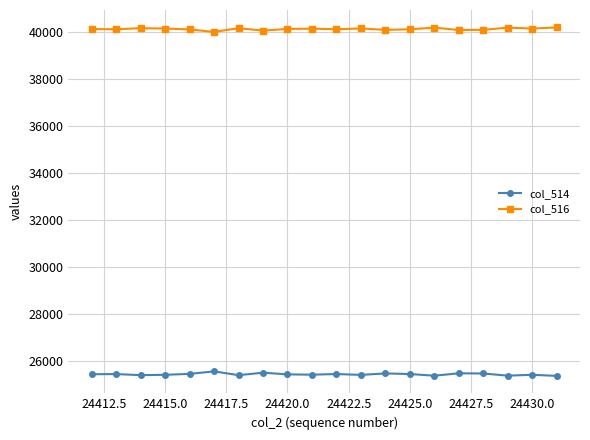

List the series in order of their overall mean, lowest first.

col_514, col_516